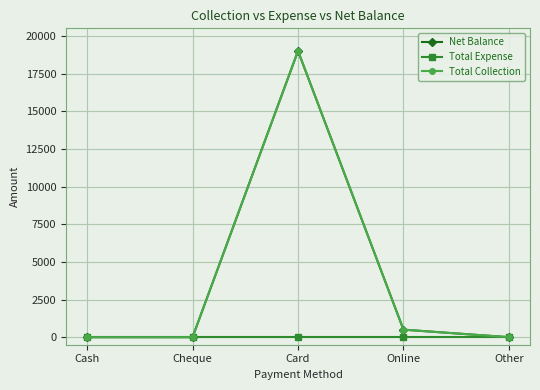

Between Cash and Online, which series saw the biggest shift?

Net Balance